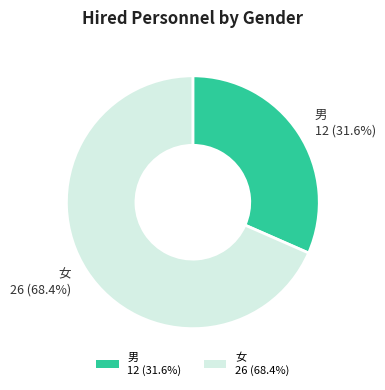

To the nearest percent, what portion does 女 represent?

68%